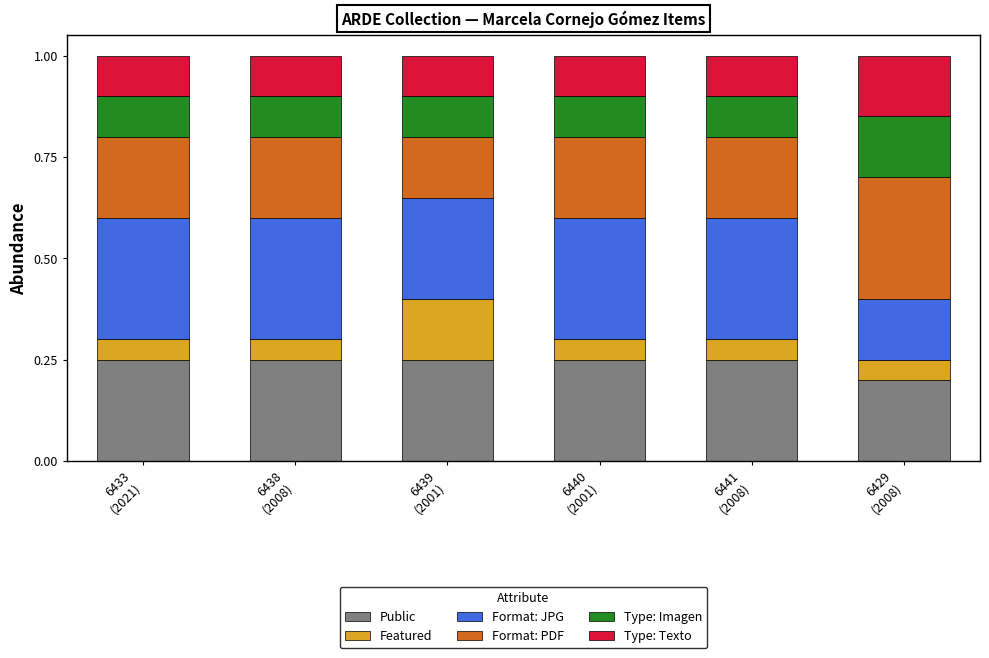

How many categories are shown in the chart?

6